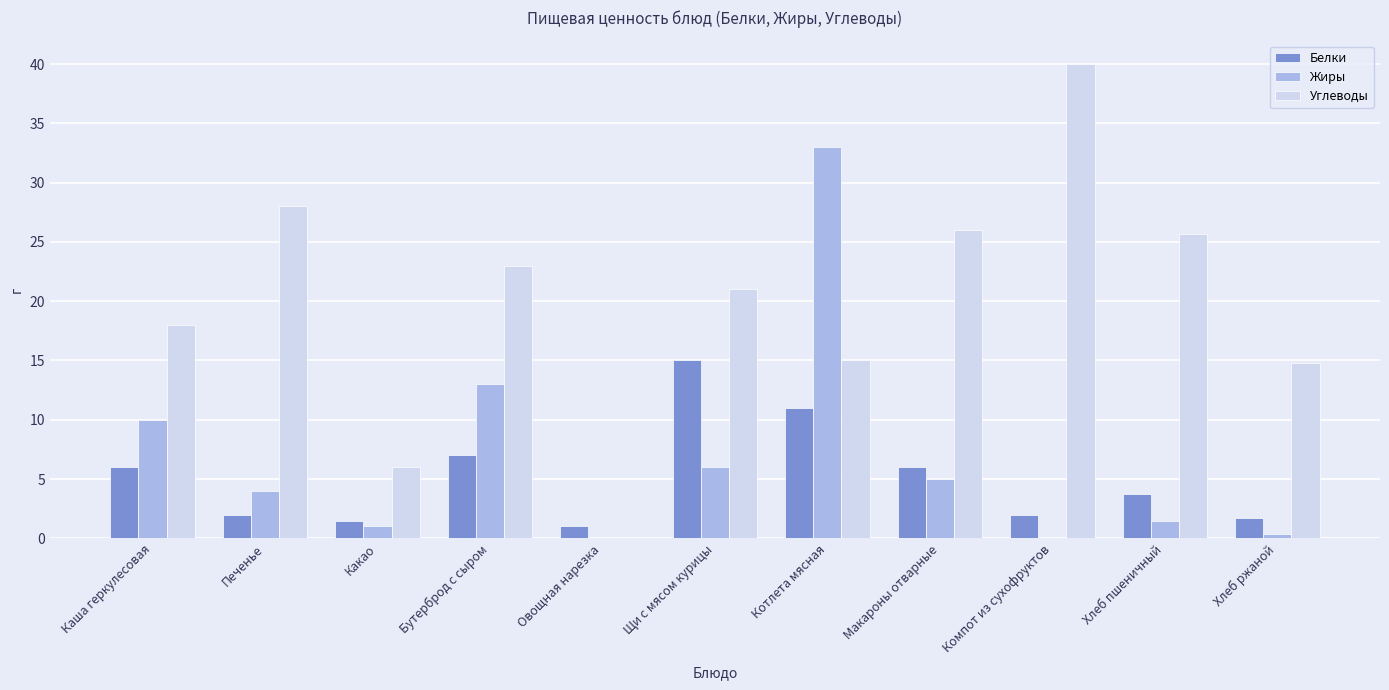

Is the value of Жиры at Овощная нарезка greater than the value of Углеводы at Щи с мясом курицы?

No